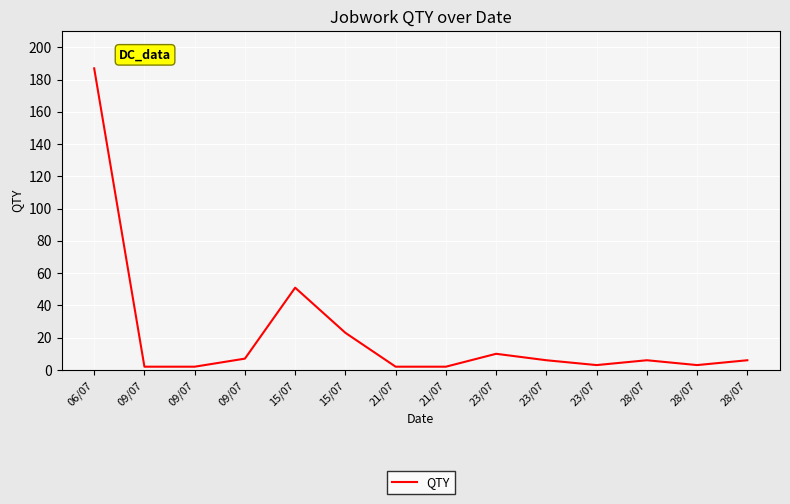

Which label corresponds to the largest value in the chart?

06/07